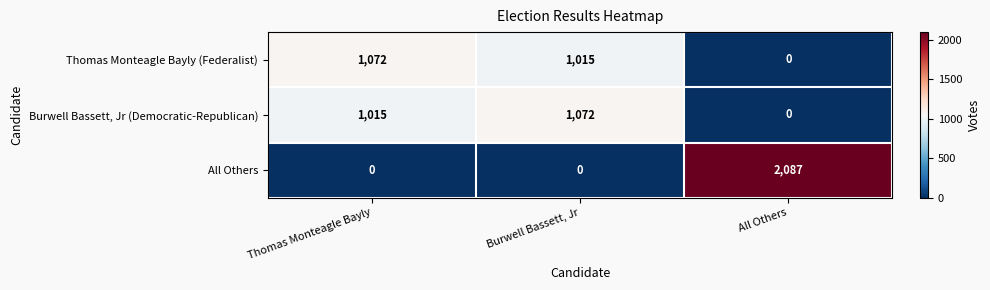

Rank the series at Thomas Monteagle Bayly from highest to lowest value.

Thomas Monteagle Bayly (Federalist), Burwell Bassett, Jr (Democratic-Republican), All Others